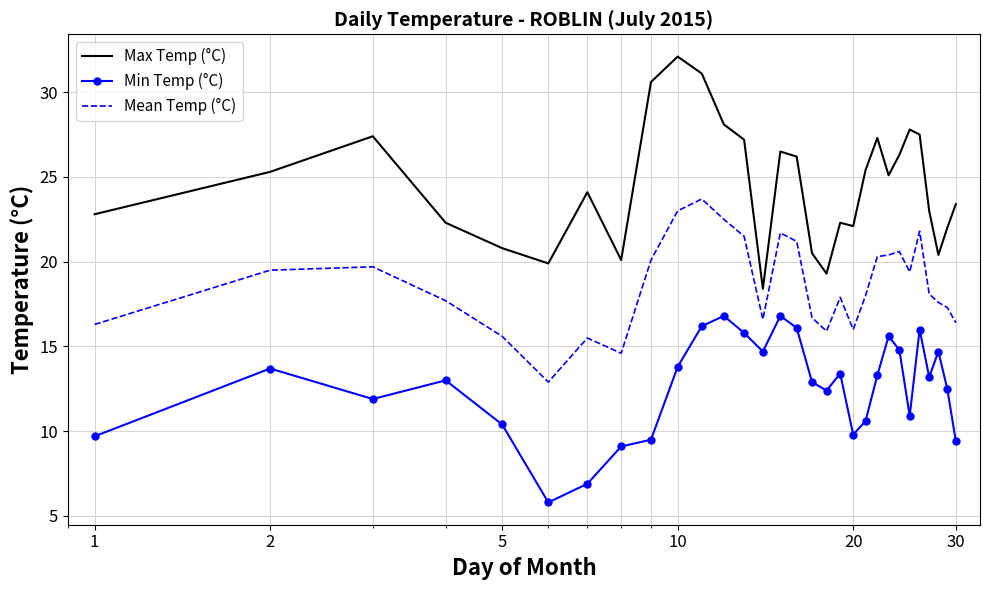

Which series has the largest total across all categories?

Max Temp (°C)